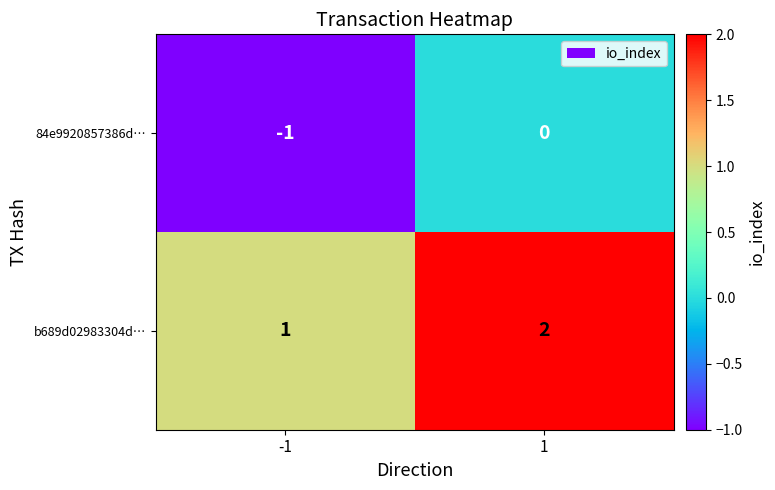

What is the total value across all series at 1?

2